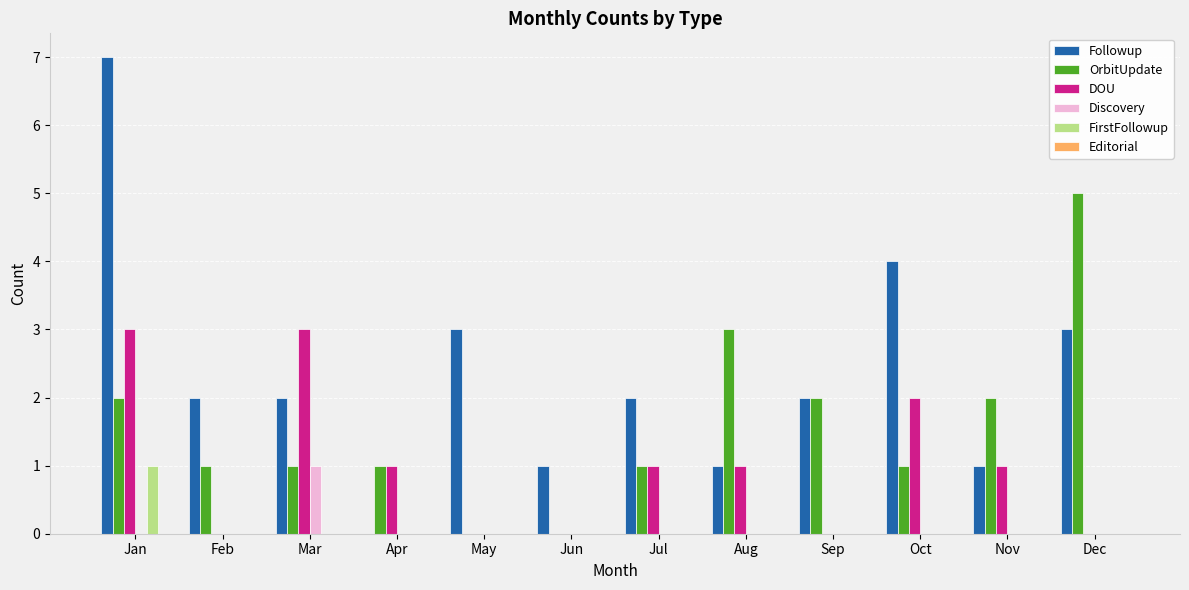

What is the total value across all series at Feb?

3